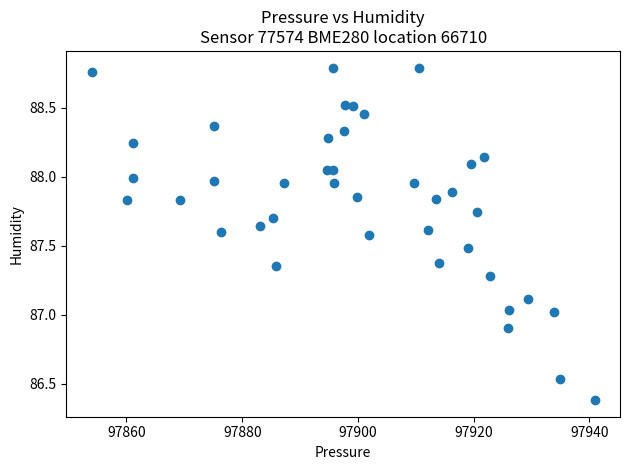

What is the range of Y values (max minus min)?

2.4